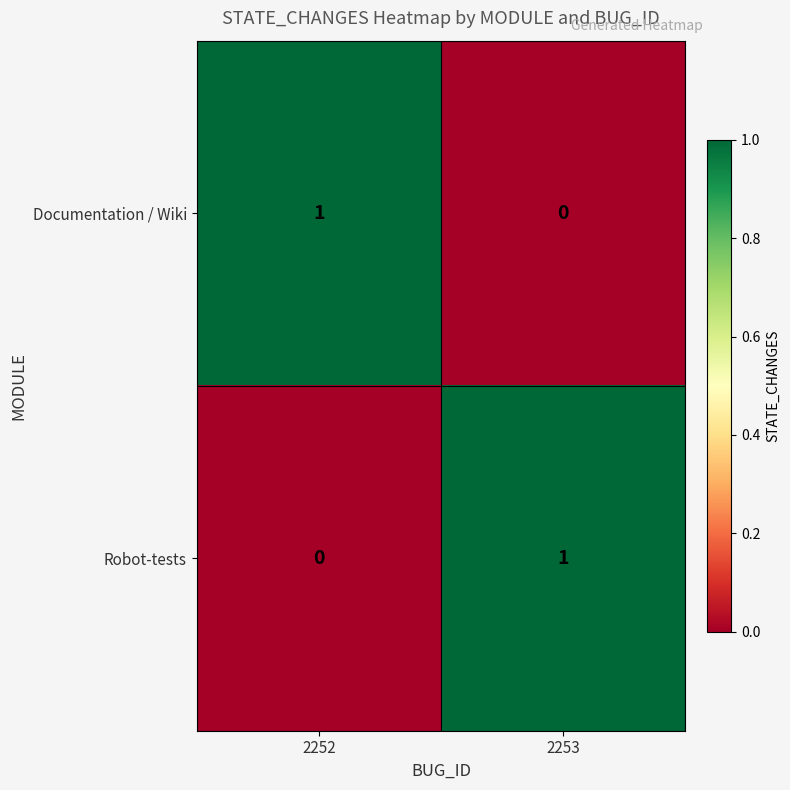

Which category has the highest value in the Documentation / Wiki series?

2252